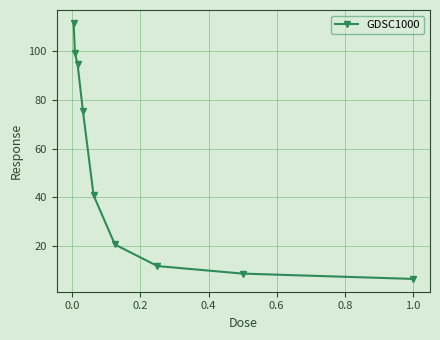

Reading left to right, transcribe all the data shown in this chart.

111.6	99.2	94.5	75.3	40.8	20.6	11.7	8.6	6.4